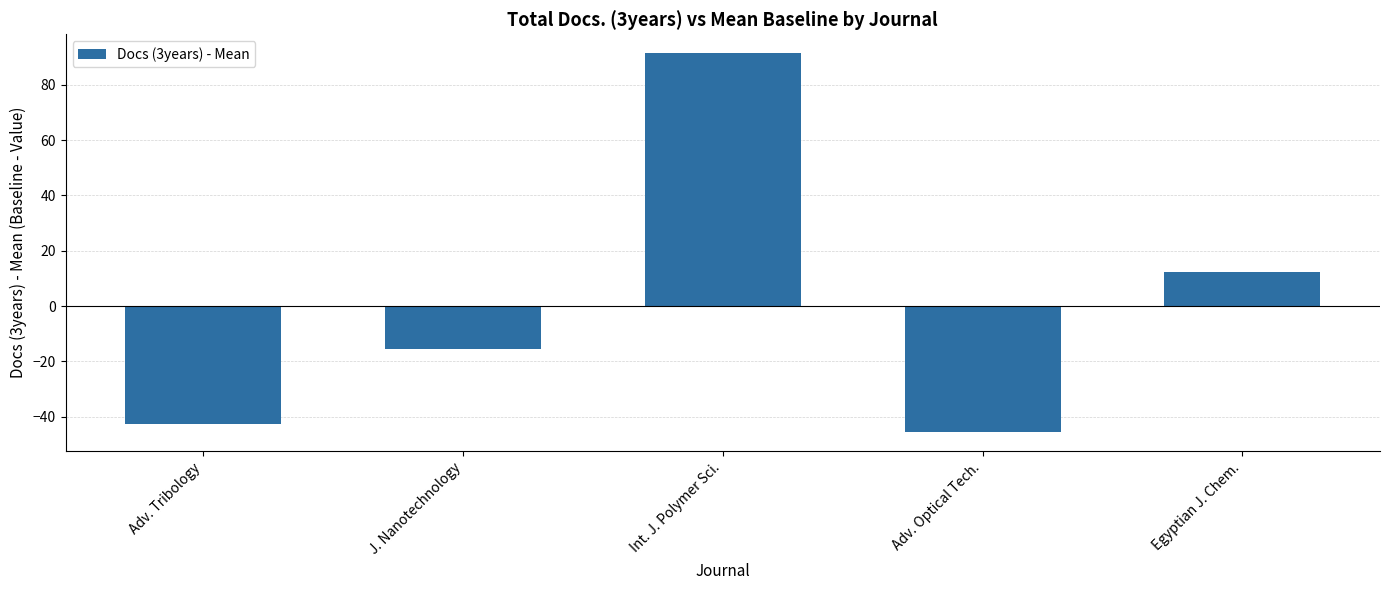

List the labels in order of value, largest first.

Int. J. Polymer Sci., Egyptian J. Chem., J. Nanotechnology, Adv. Tribology, Adv. Optical Tech.